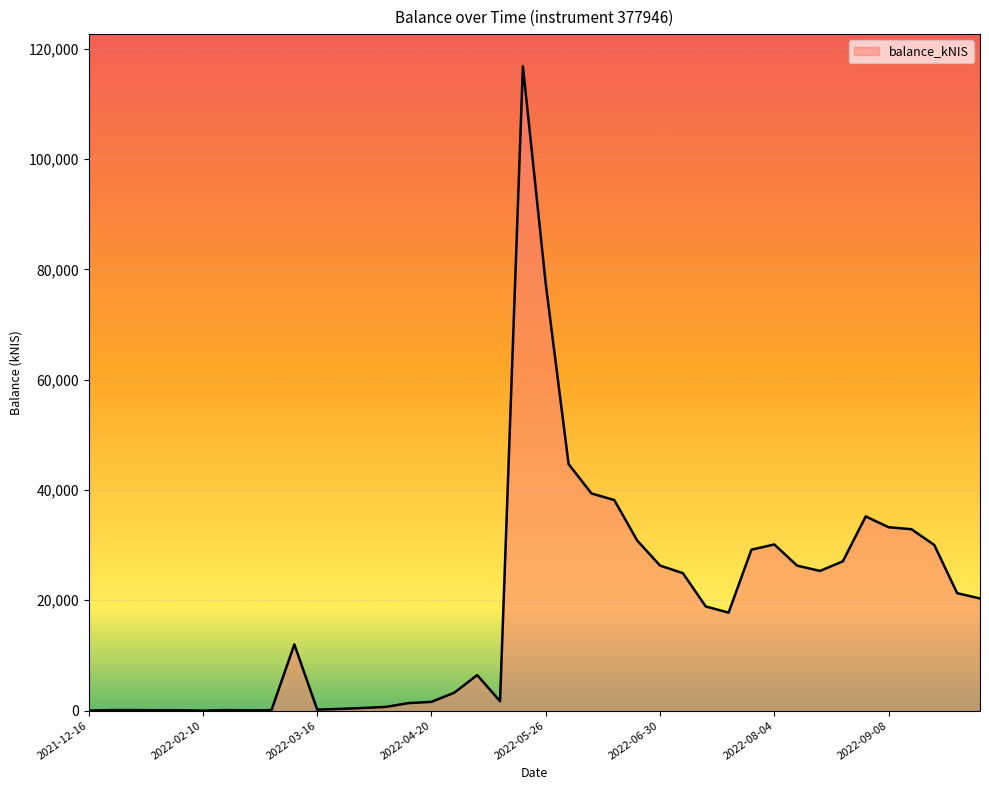

True or false: there are more than 2 points higher than both neighbors.

True